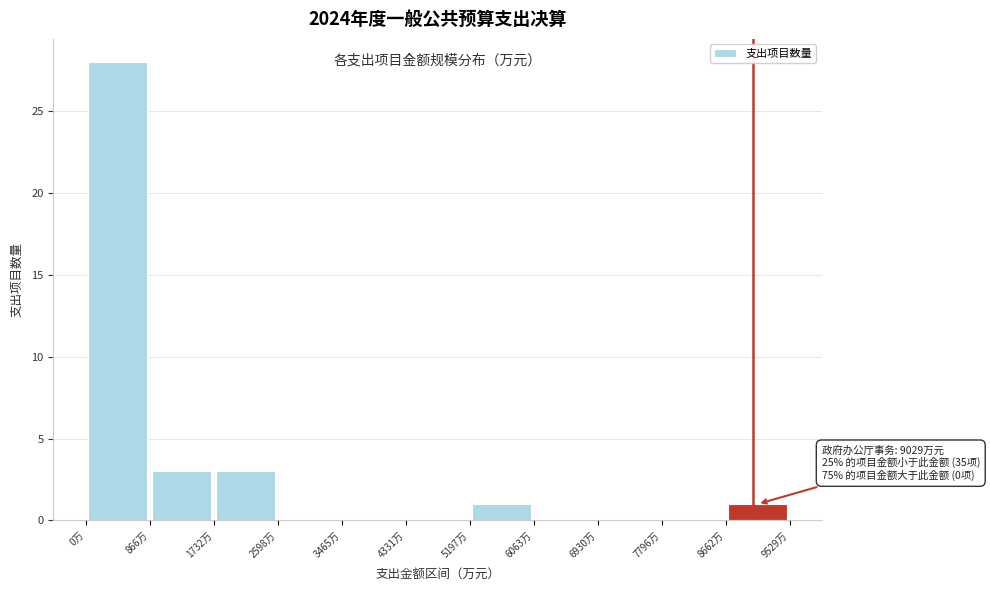

Which range on the x-axis has the tallest bar?

0 to 900